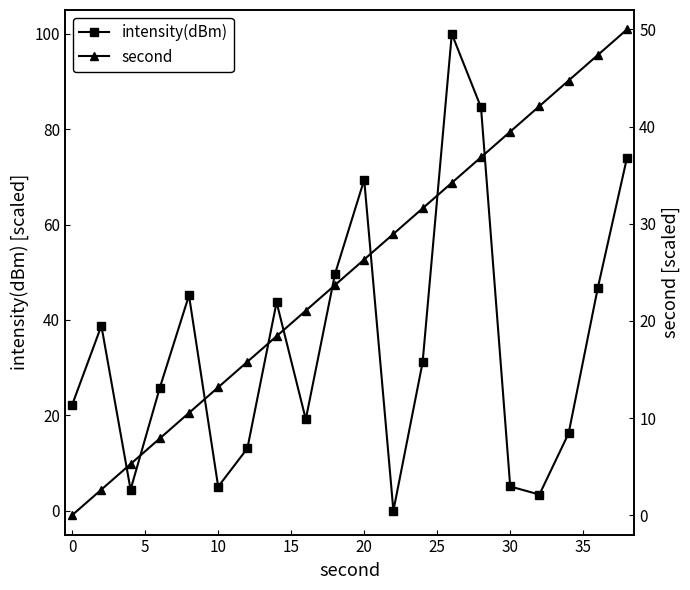

How many interior local valleys does the intensity(dBm) series have?

5